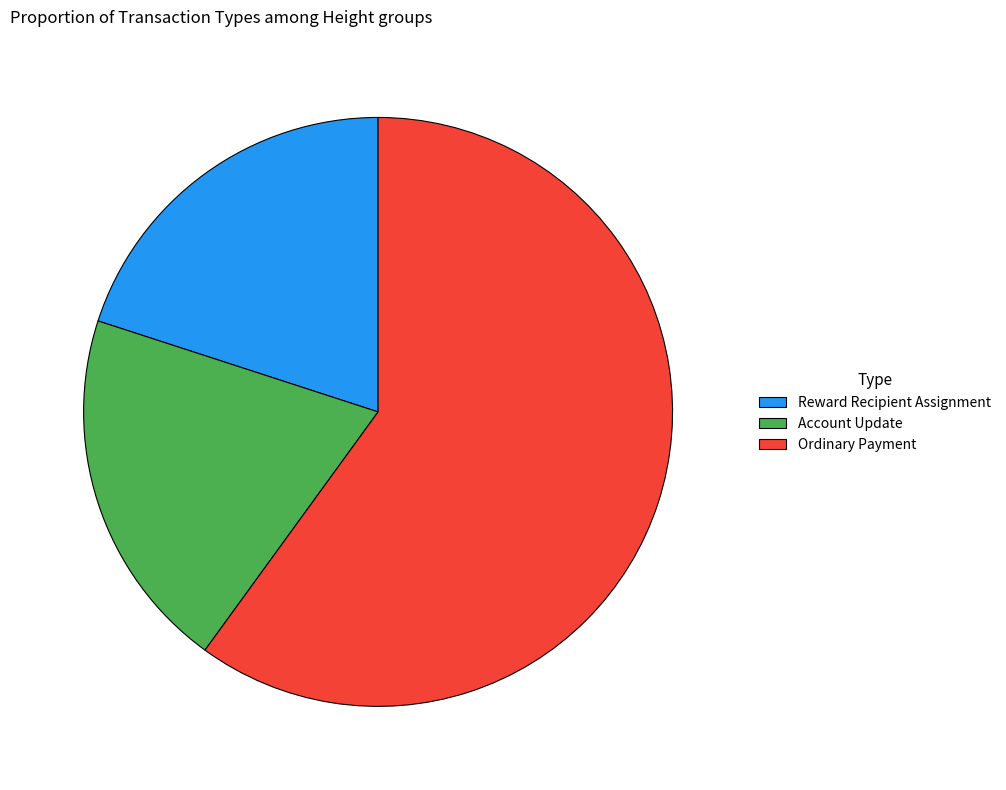

Which category has the biggest portion of the pie?

Ordinary Payment